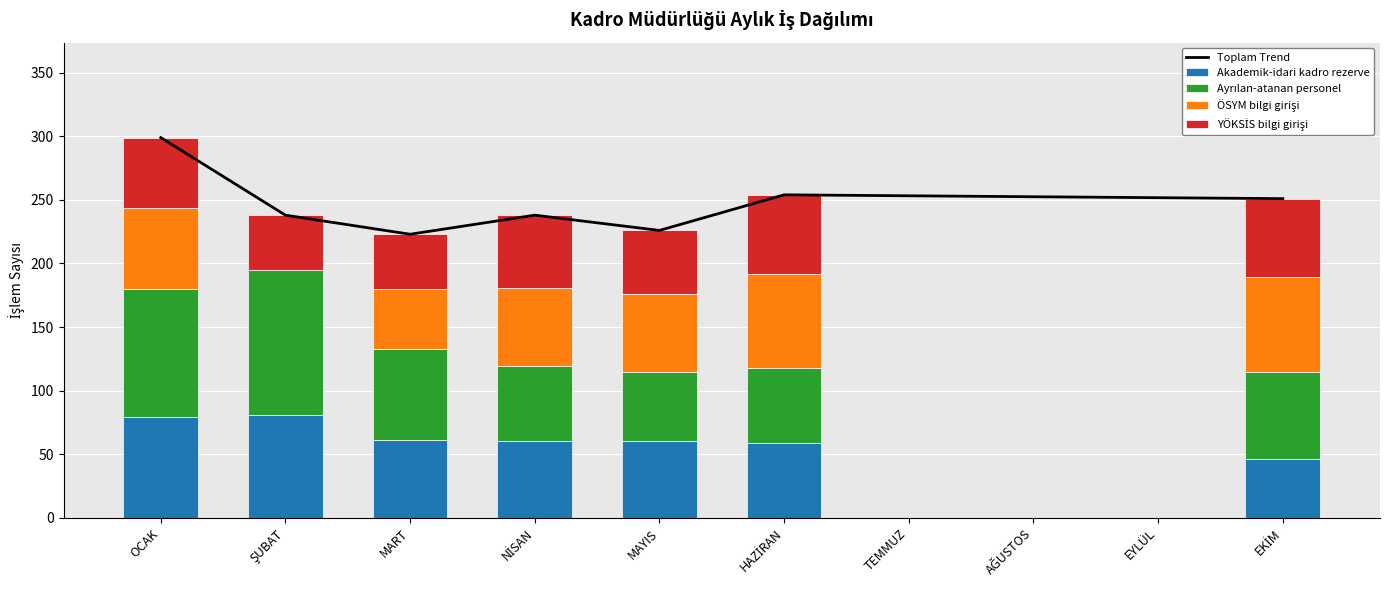

What is the value of the Ayrılan-atanan personel bar at the 2nd from the left?

114